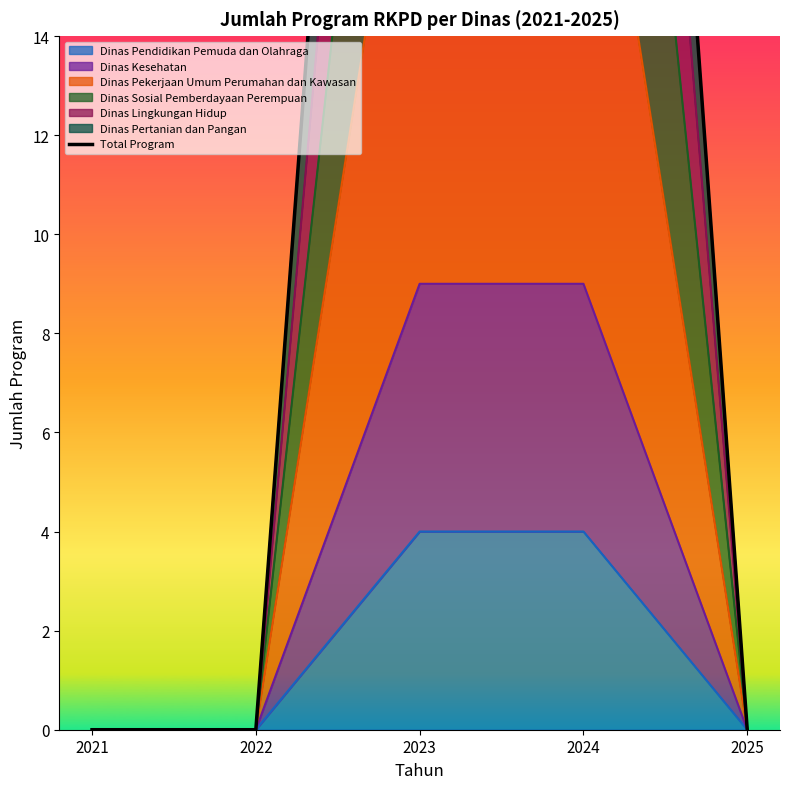

Is it true that the value at 2021 is 0?

True